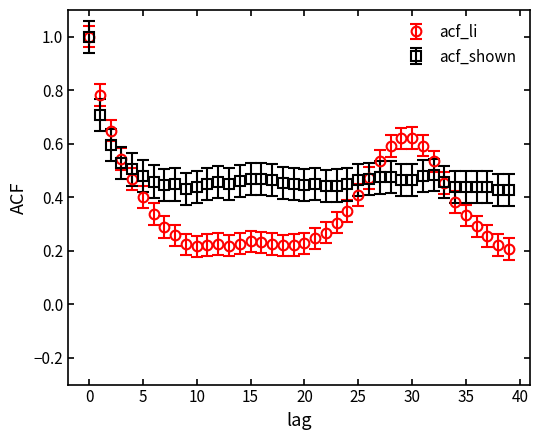

Which series has the widest spread of values?

acf_li